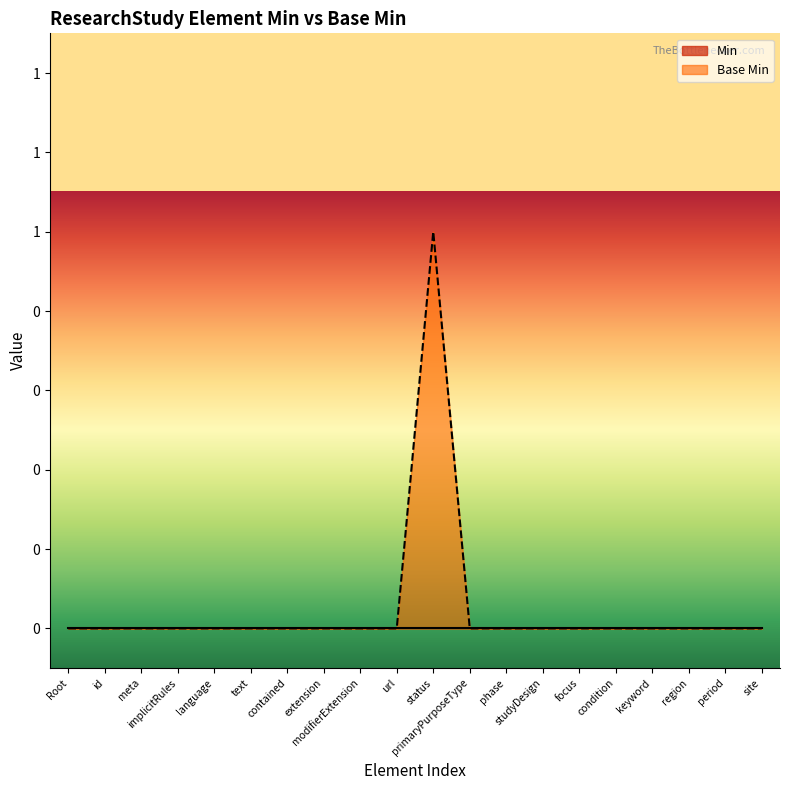

Does the chart display data point markers on the line(s)?

No